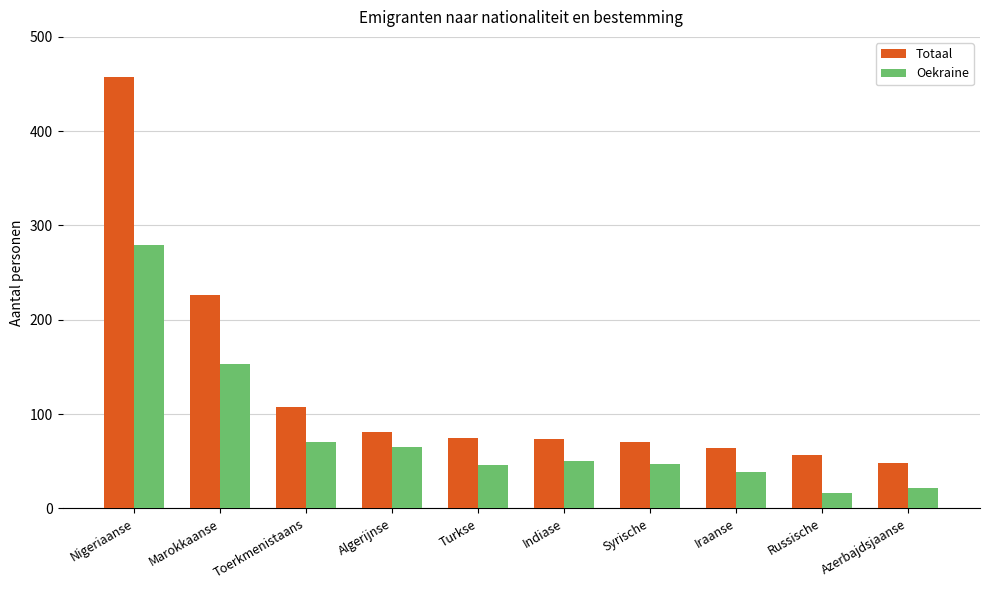

The Totaal series shows 29 at Indiase. True or false?

False